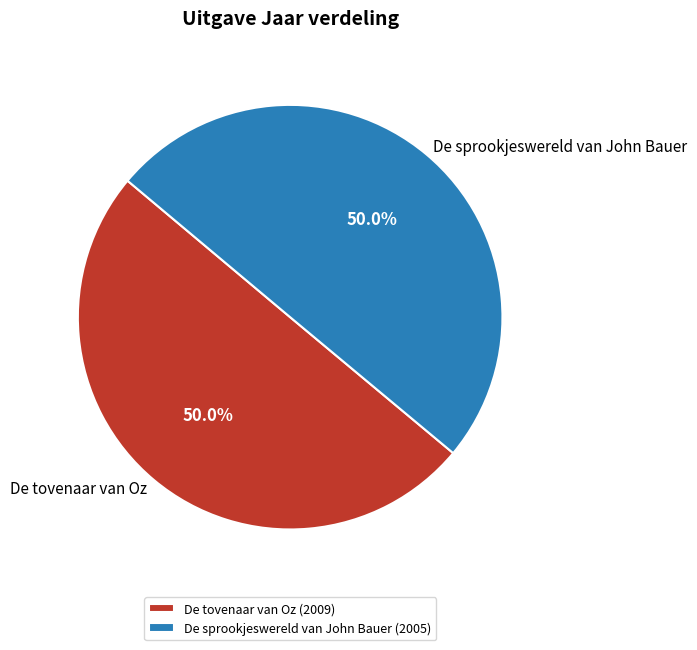

Combined, what portion of the pie is De sprookjeswereld van John Bauer and De tovenaar van Oz?

100.0%